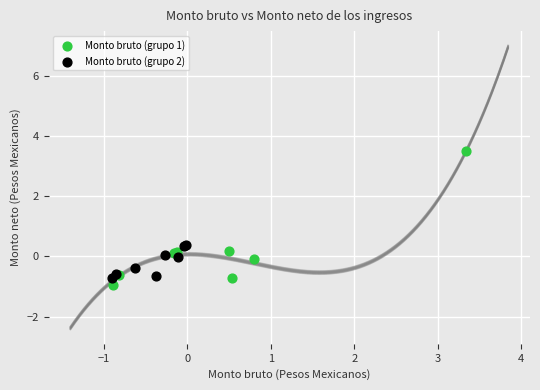

Which series reaches the maximum Y coordinate?

Monto bruto (grupo 1)